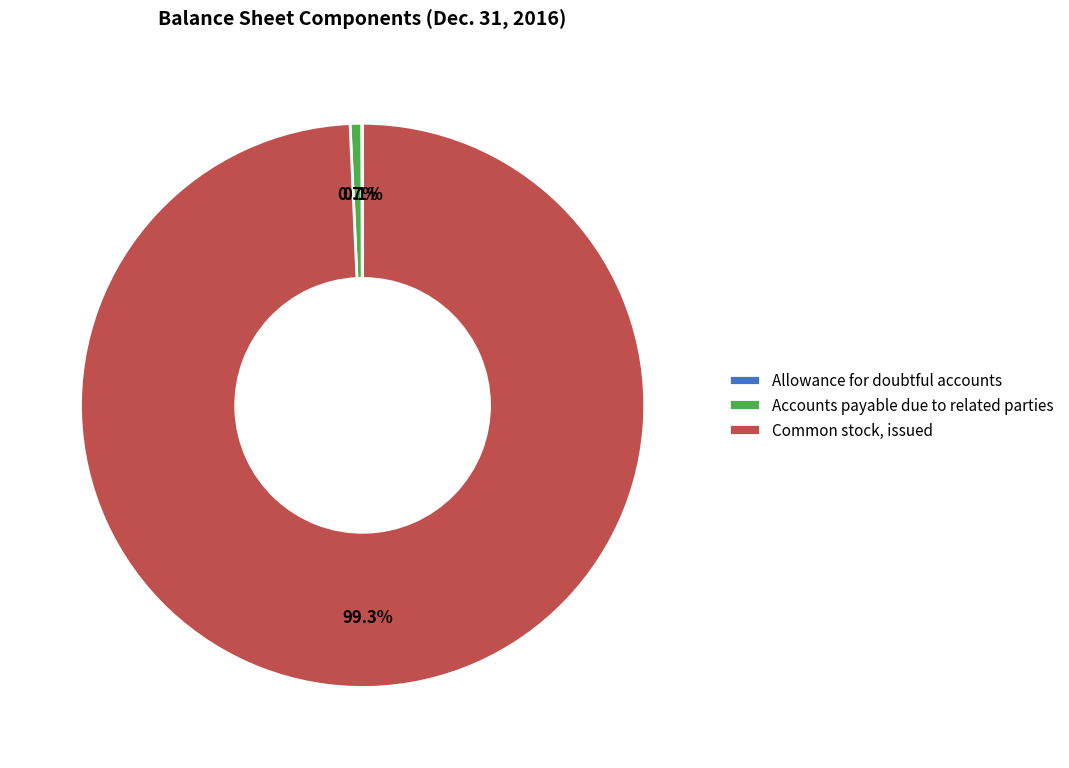

Which slice represents more than half of the pie?

Common stock, issued